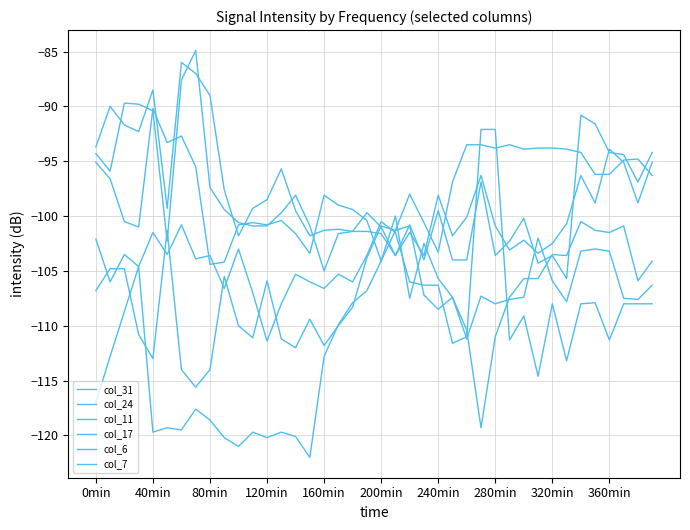

How many lines are shown in the chart?

6